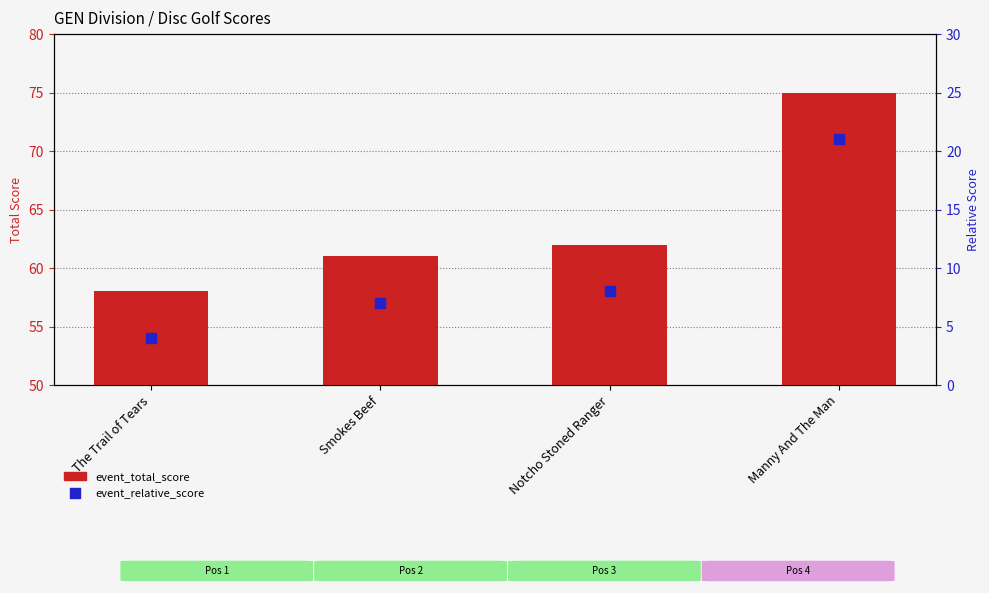

Which series reaches the minimum Y coordinate?

event_relative_score